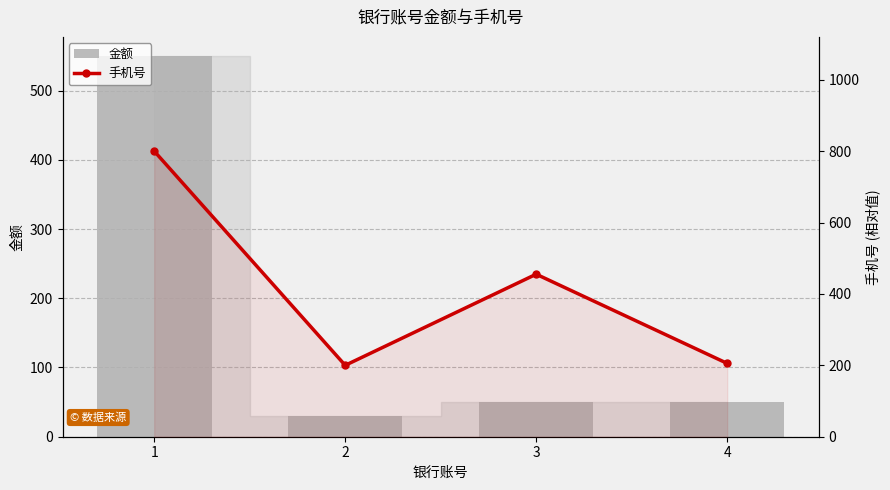

What is the difference between the highest and lowest values at 4?

155.4